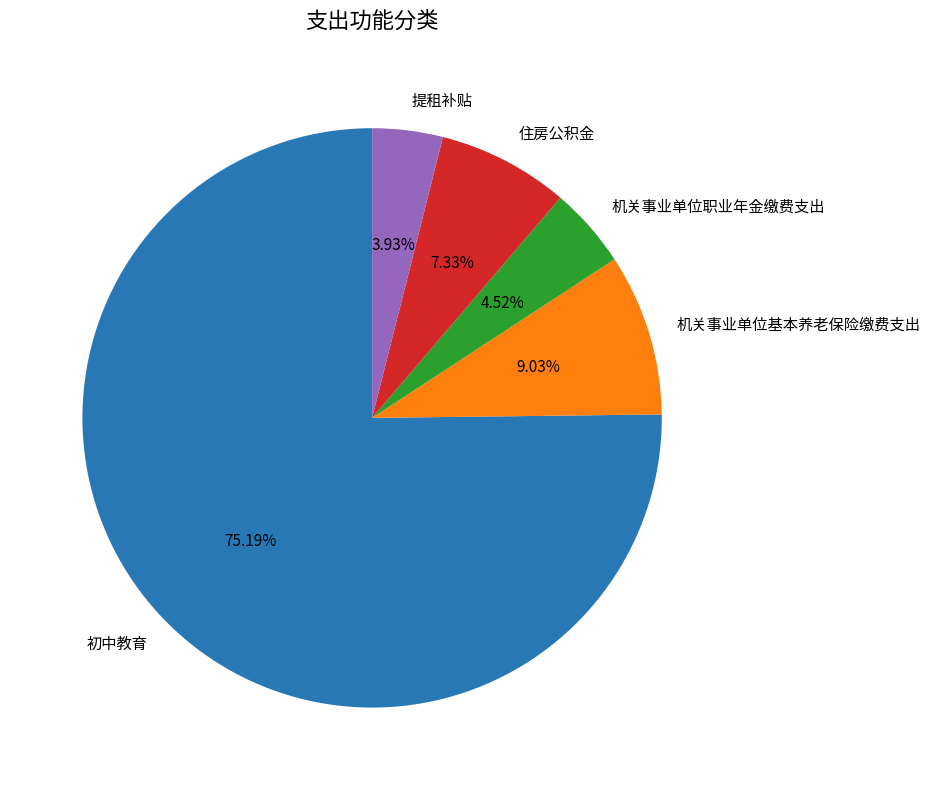

Which category accounts for the majority?

初中教育